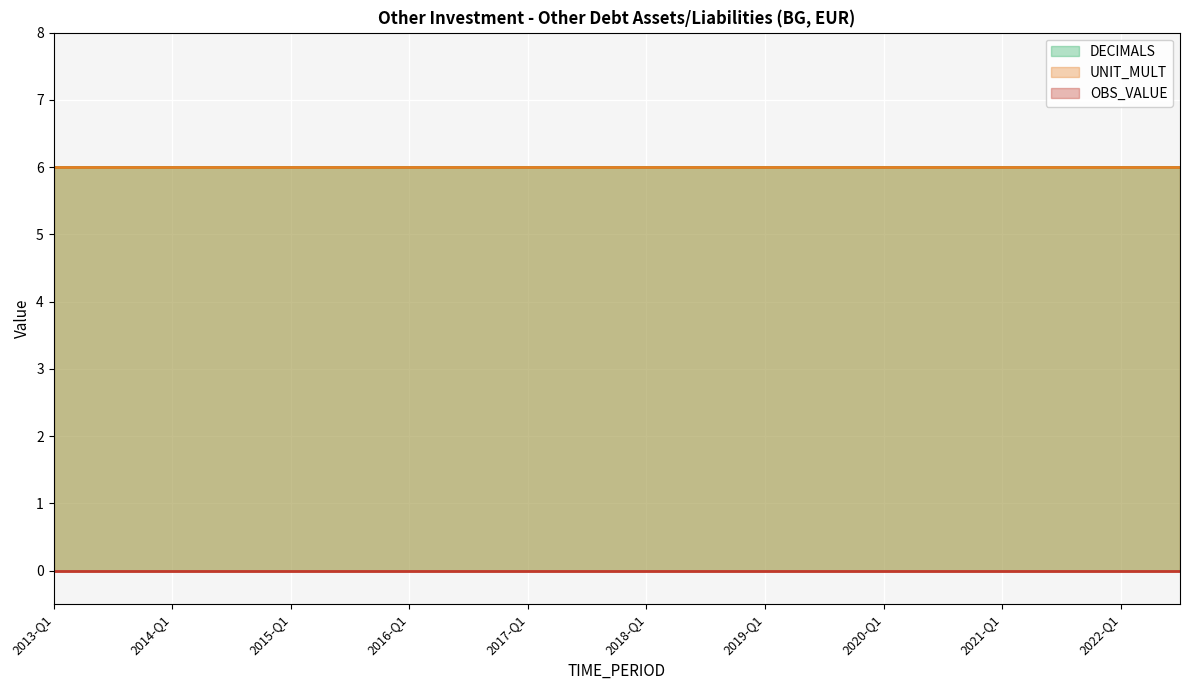

What is the label of the 1st point from the right?

2022-Q3